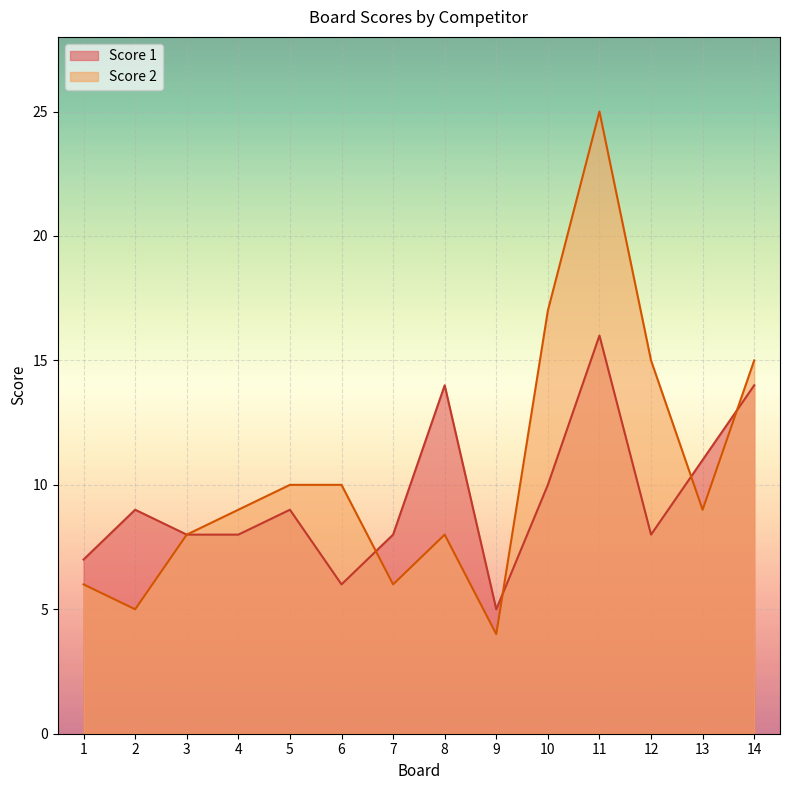

What is the maximum value shown in the chart?

25